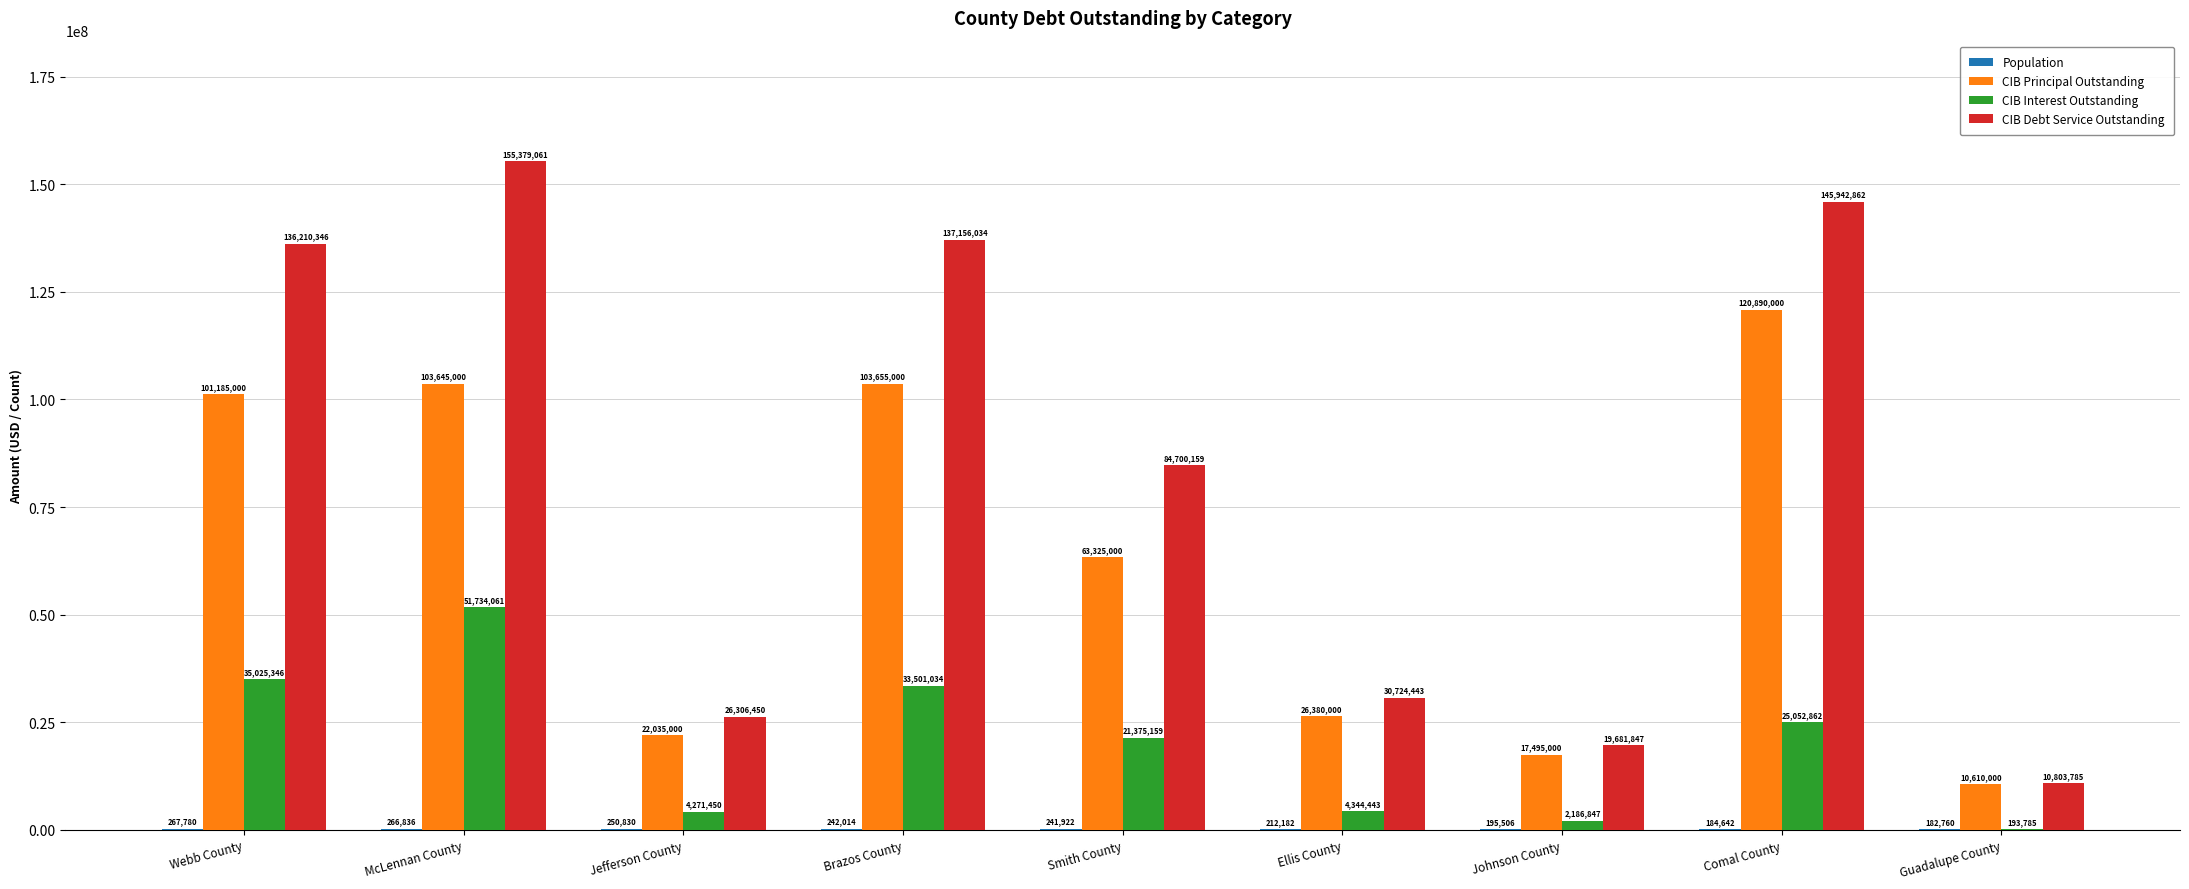

True or false: CIB Interest Outstanding has a value of 51734061.6 at McLennan County.

True